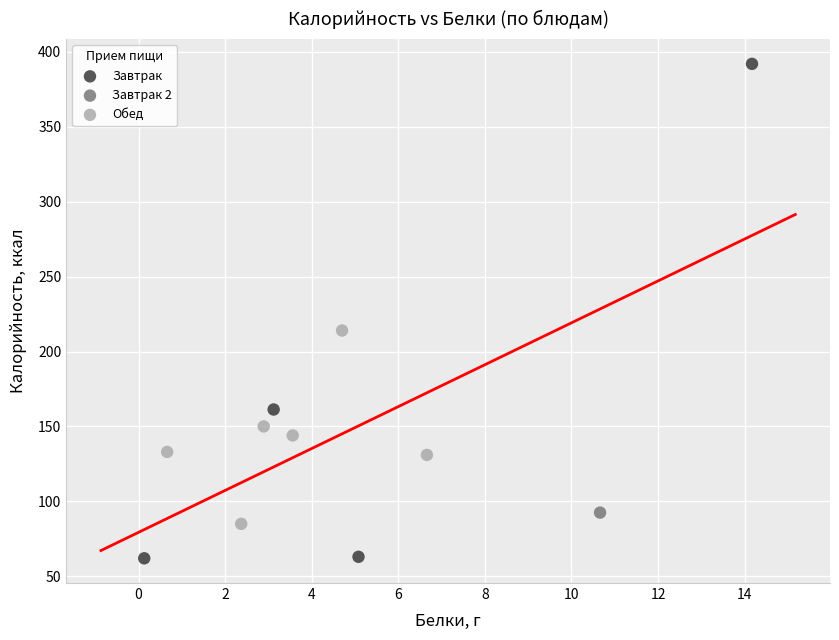

What are all the series names shown in the legend?

Завтрак, Завтрак 2, Обед